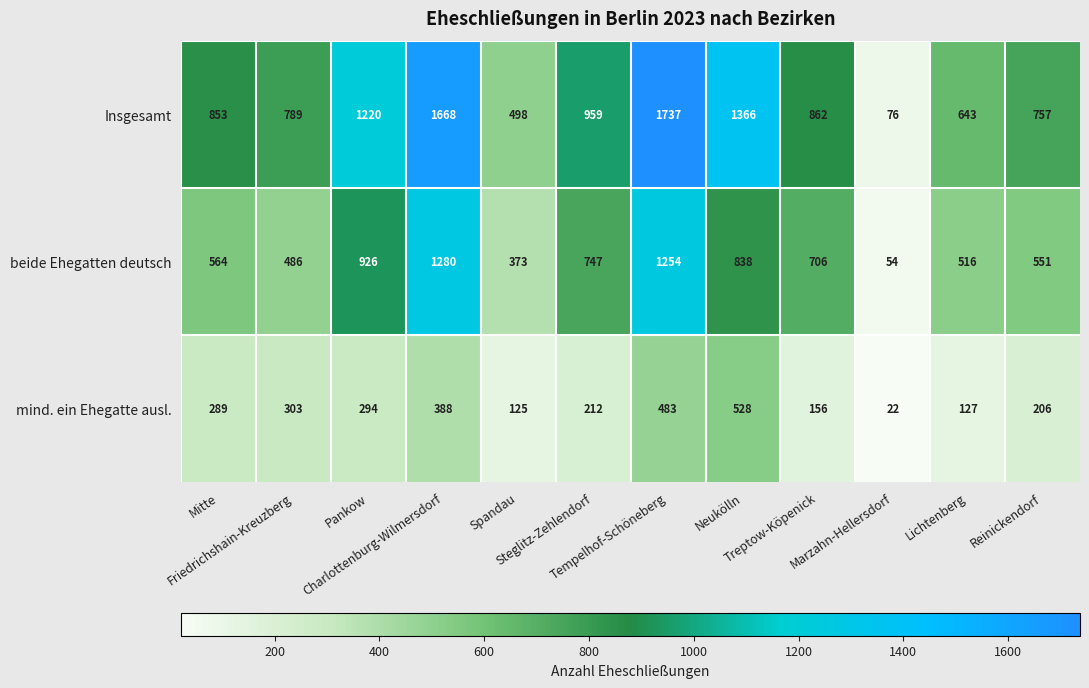

Which series has the largest range (max minus min)?

Insgesamt